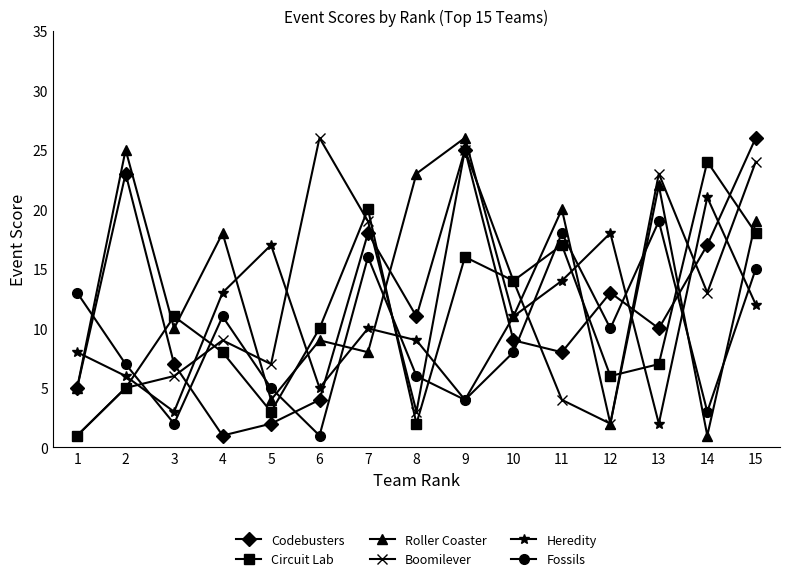

Between 11 and 13, which series saw the biggest shift?

Boomilever